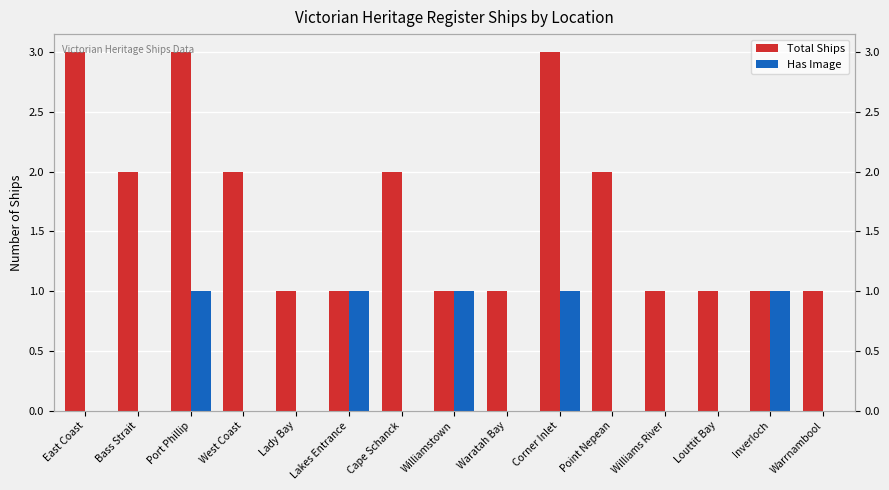

Is the value of Has Image at Williams River greater than the value of Total Ships at Waratah Bay?

No